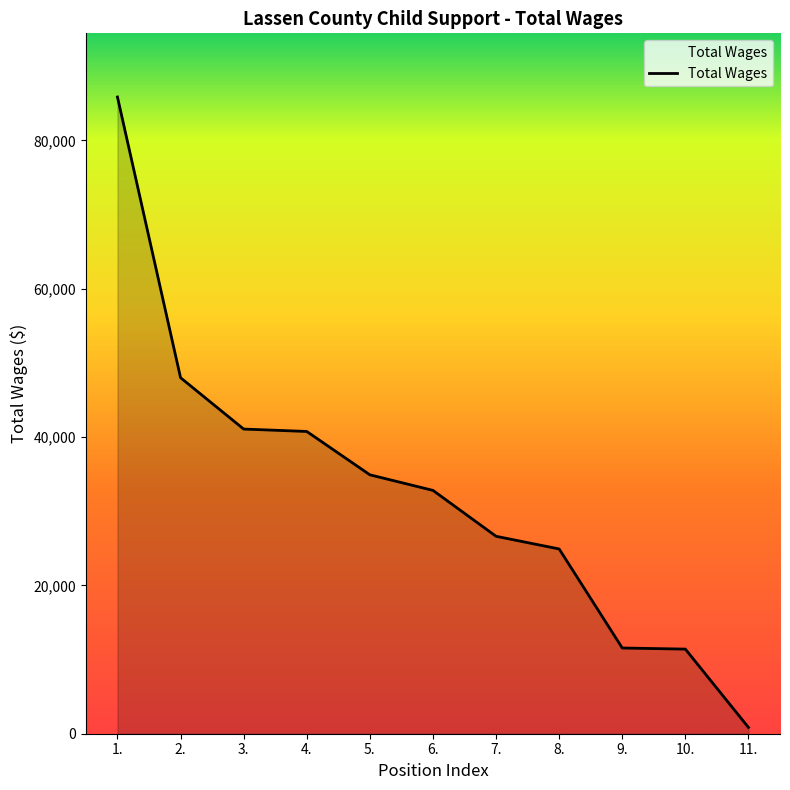

What is the sum of the values at 3. and 7.?

67694